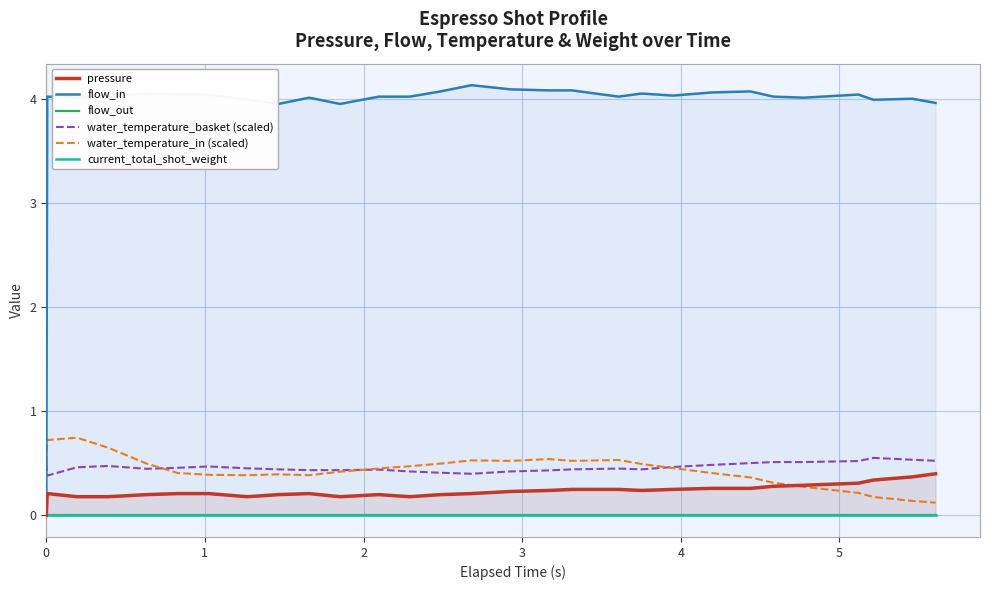

True or false: water_temperature_in (scaled) and flow_in intersect in this chart.

True